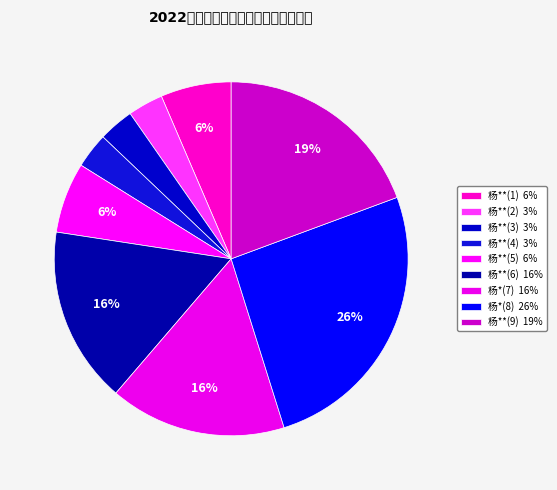

Is it true that 杨**(9) is 19% of the pie?

True